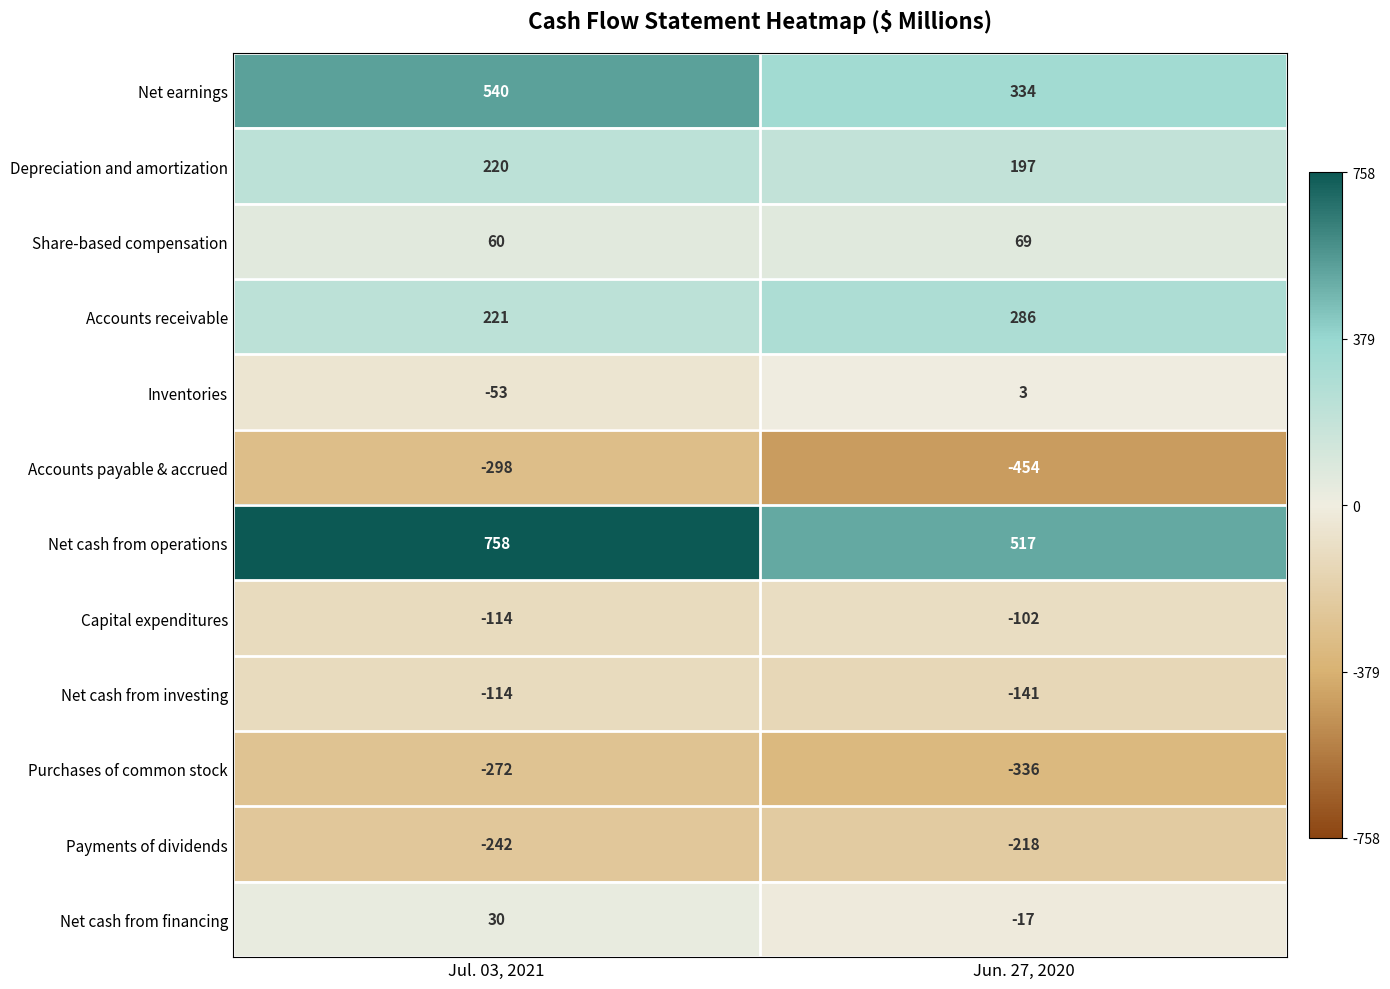

How many series are shown in this chart?

12